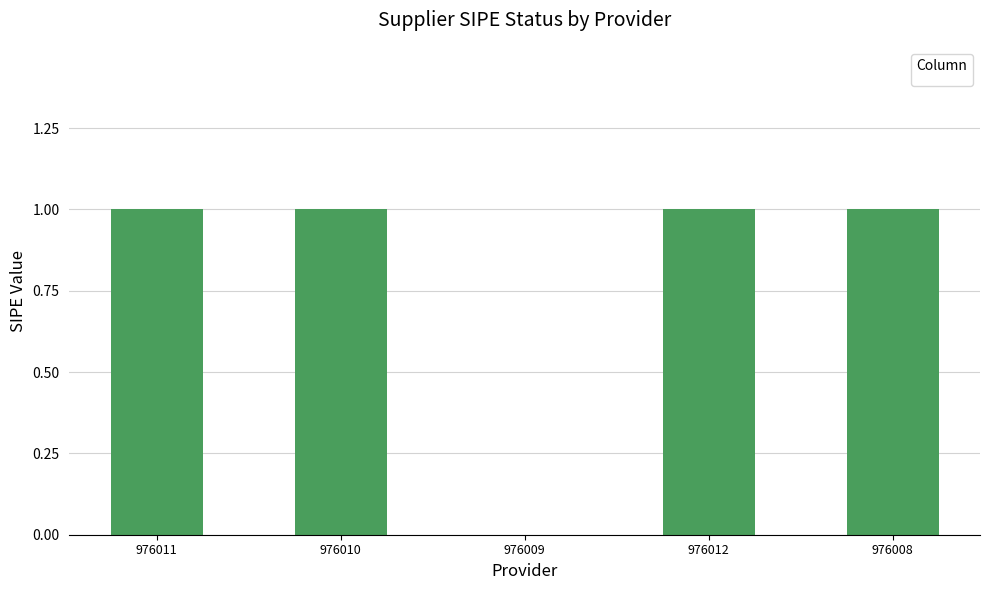

Which has a higher value, 976012 or 976009?

976012